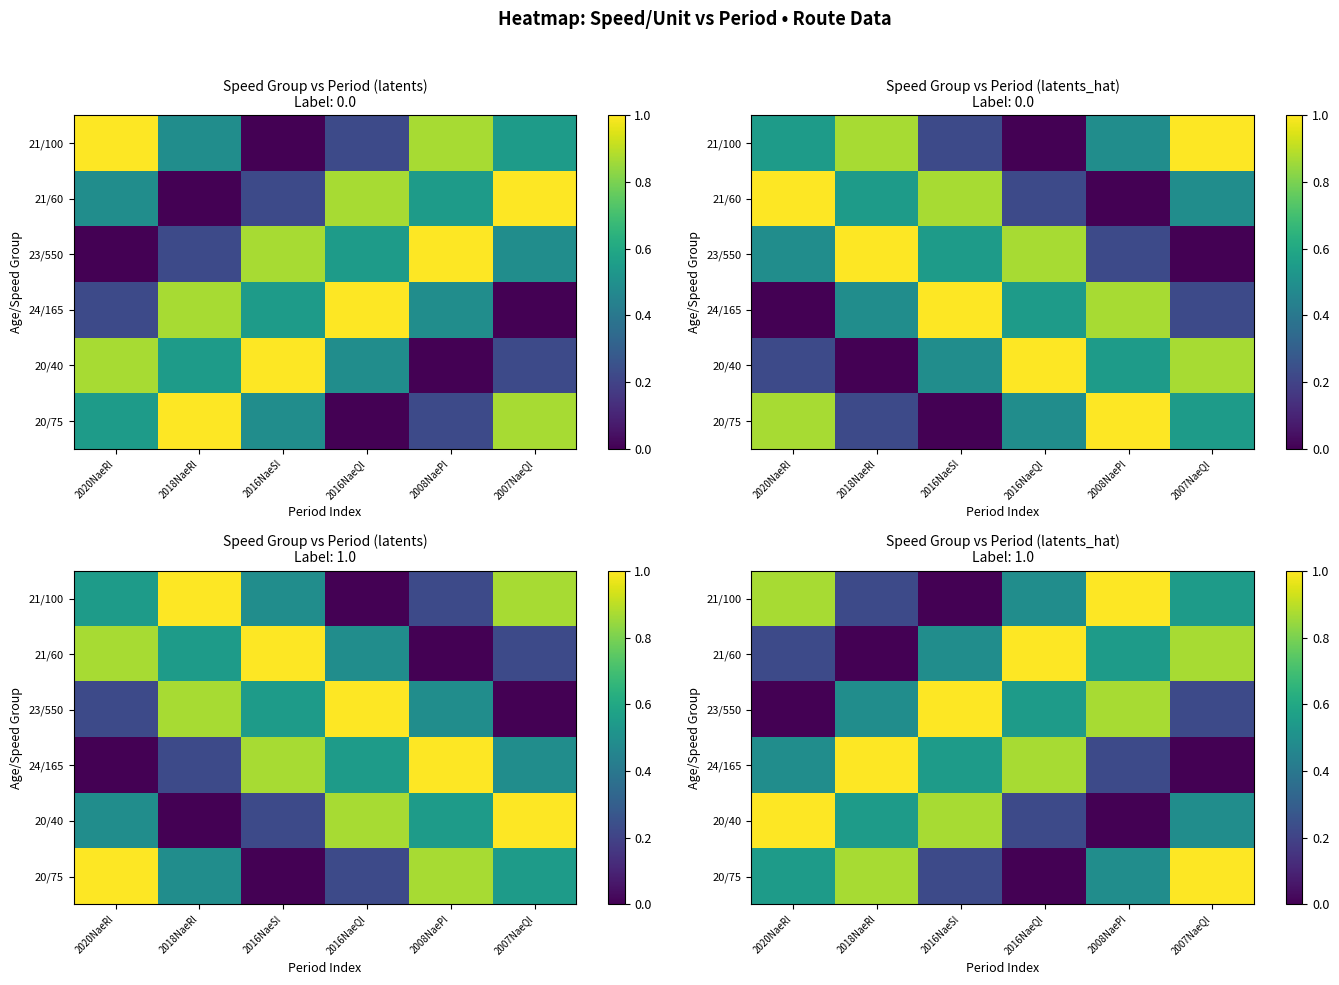

At how many categories does at least one series exceed 0?

6